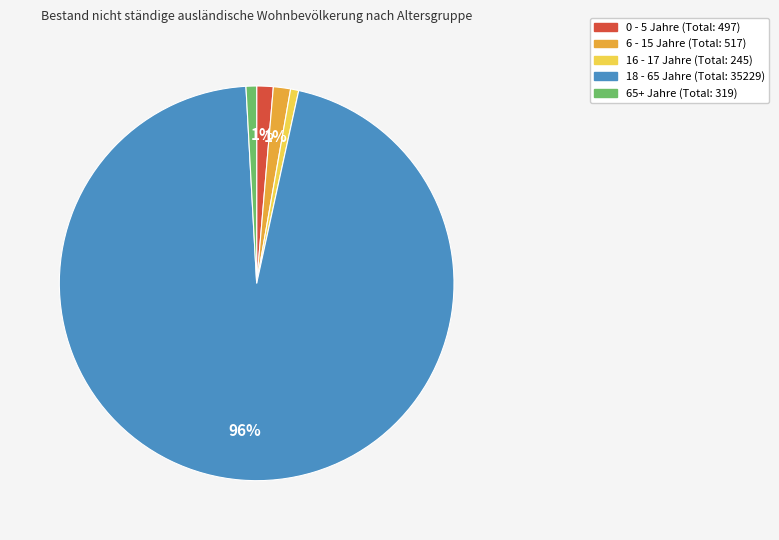

Combined, do 0 - 5 Jahre and 6 - 15 Jahre account for over 50%?

No